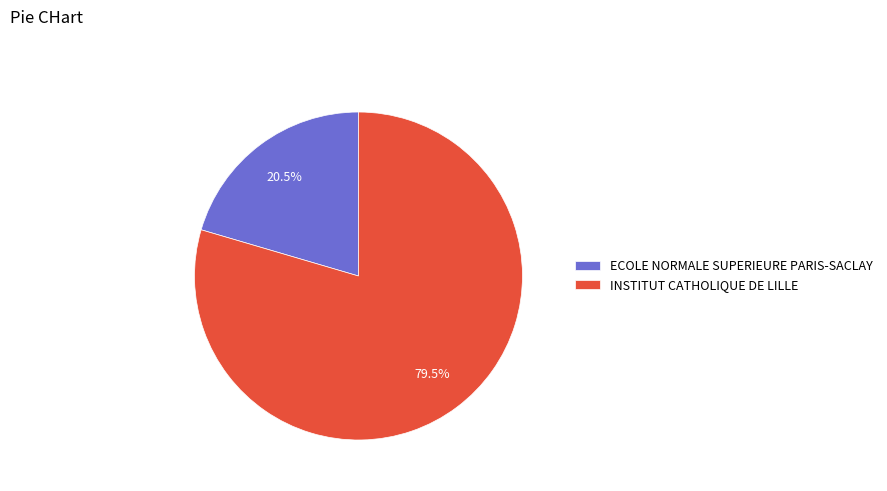

Rank the categories by value from lowest to highest.

ECOLE NORMALE SUPERIEURE PARIS-SACLAY, INSTITUT CATHOLIQUE DE LILLE